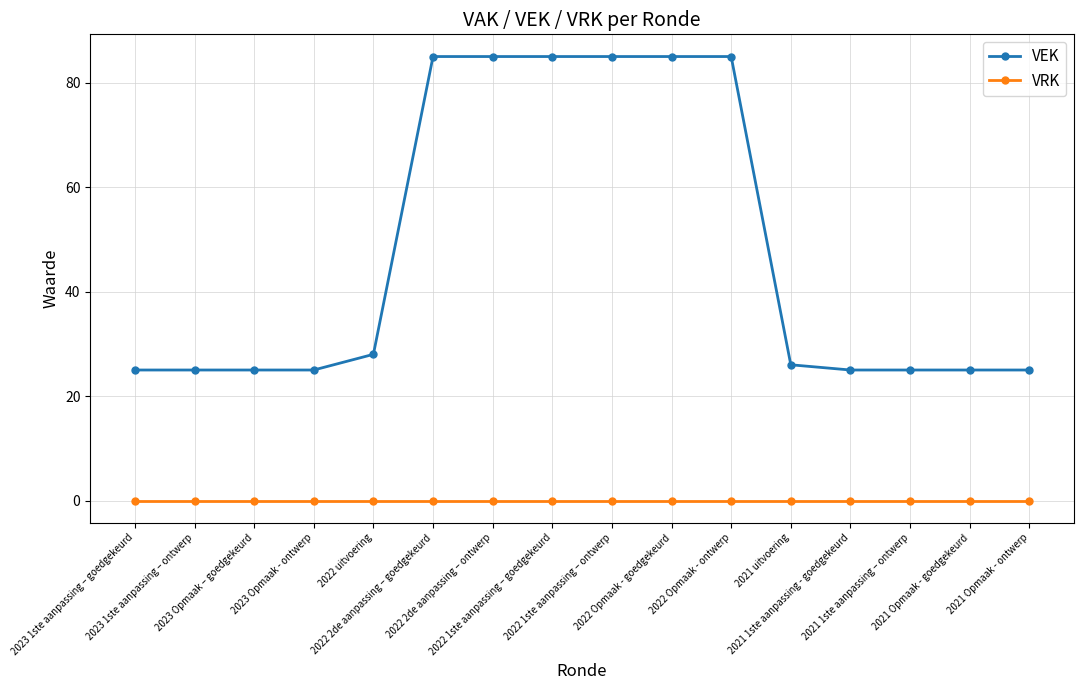

Reading left to right, list all the values displayed in this chart.

VEK: 25	25	25	25	28	85	85	85	85	85	85	26	25	25	25	25
VRK: 0	0	0	0	0	0	0	0	0	0	0	0	0	0	0	0